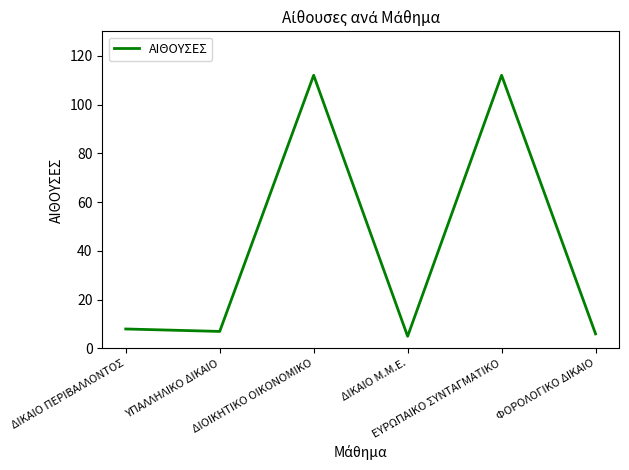

Reading right to left, transcribe all the data shown in this chart.

ΦΟΡΟΛΟΓΙΚΟ ΔΙΚΑΙΟ=6	ΕΥΡΩΠΑΙΚΟ ΣΥΝΤΑΓΜΑΤΙΚΟ=112	ΔΙΚΑΙΟ Μ.Μ.Ε.=5	ΔΙΟΙΚΗΤΙΚΟ ΟΙΚΟΝΟΜΙΚΟ=112	ΥΠΑΛΛΗΛΙΚΟ ΔΙΚΑΙΟ=7	ΔΙΚΑΙΟ ΠΕΡΙΒΑΛΛΟΝΤΟΣ=8